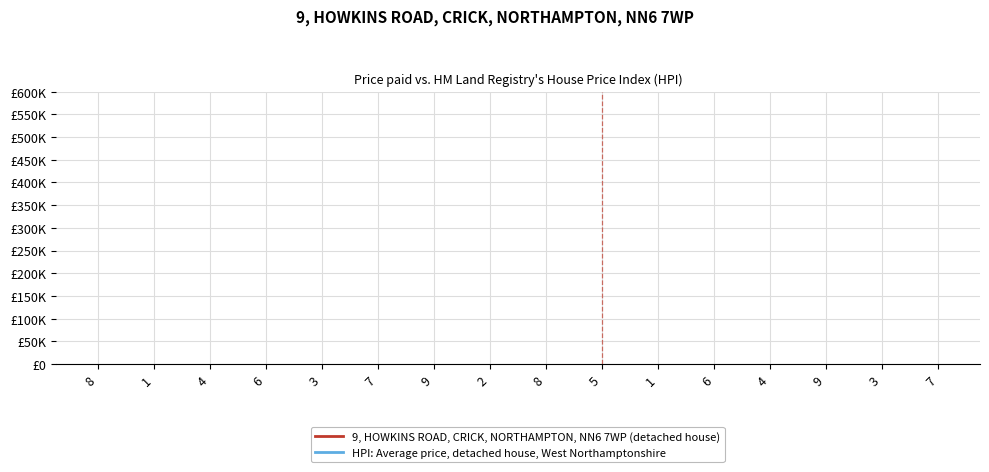

Which series ends up on top after the final intersection of HPI: Average price, detached house, West Northamptonshire and 9, HOWKINS ROAD, CRICK, NORTHAMPTON, NN6 7WP (detached house)?

9, HOWKINS ROAD, CRICK, NORTHAMPTON, NN6 7WP (detached house)